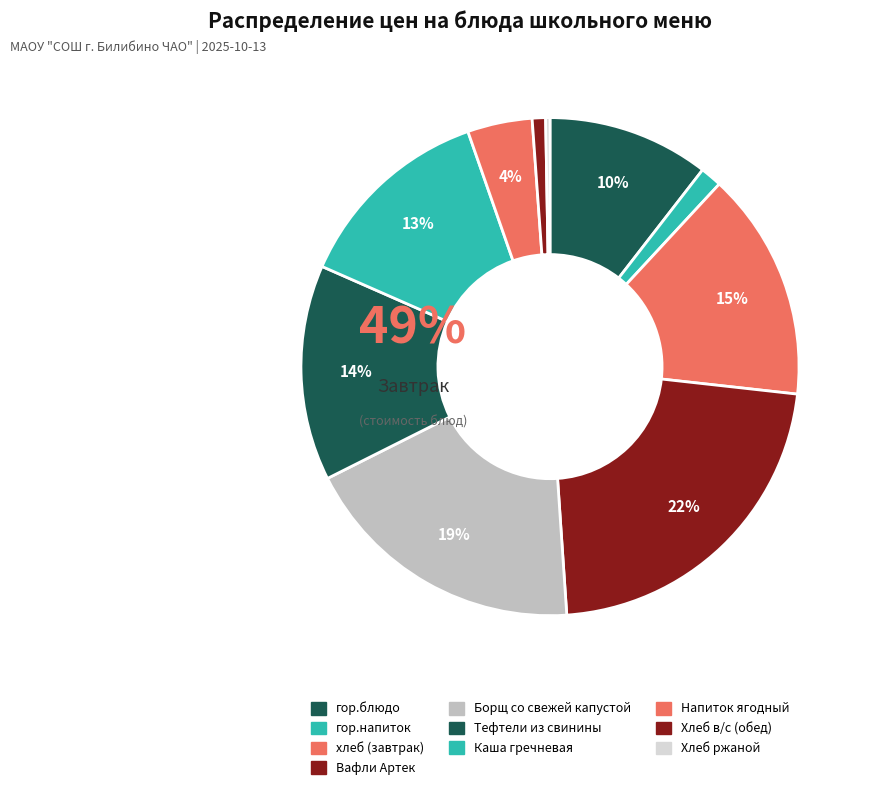

True or false: Хлеб в/с (обед) accounts for 11% of the total.

False